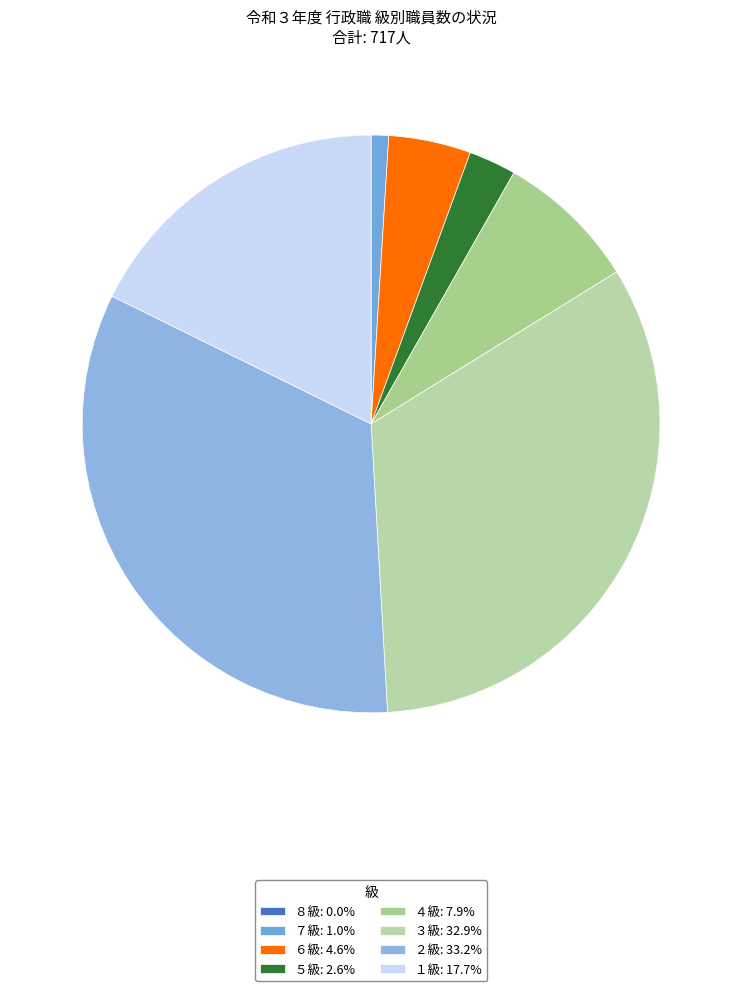

Which slice is the largest?

２級